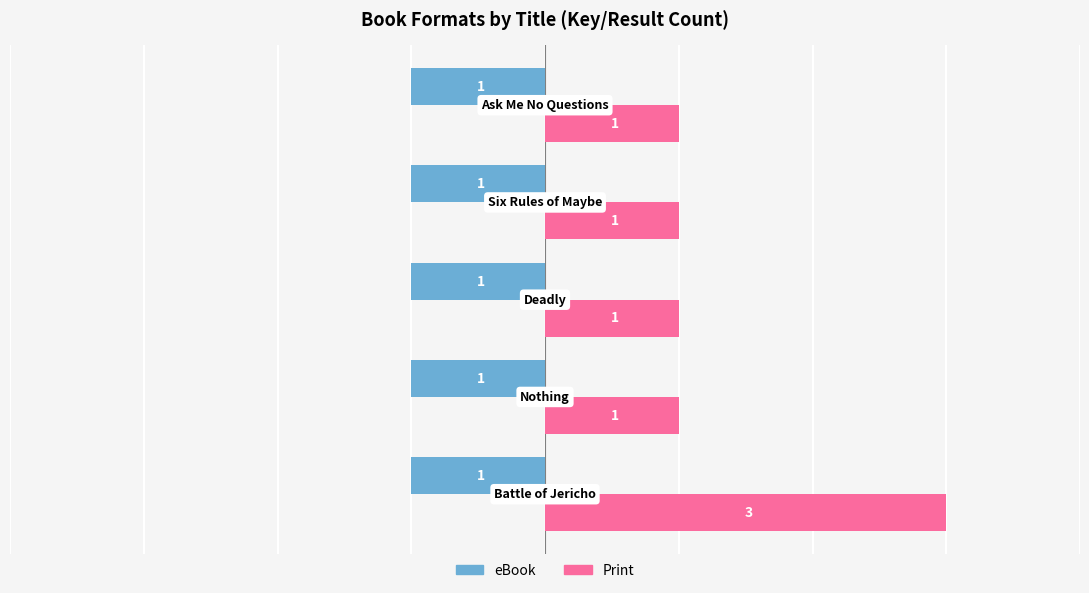

How many Print values are between 1 and 2?

4